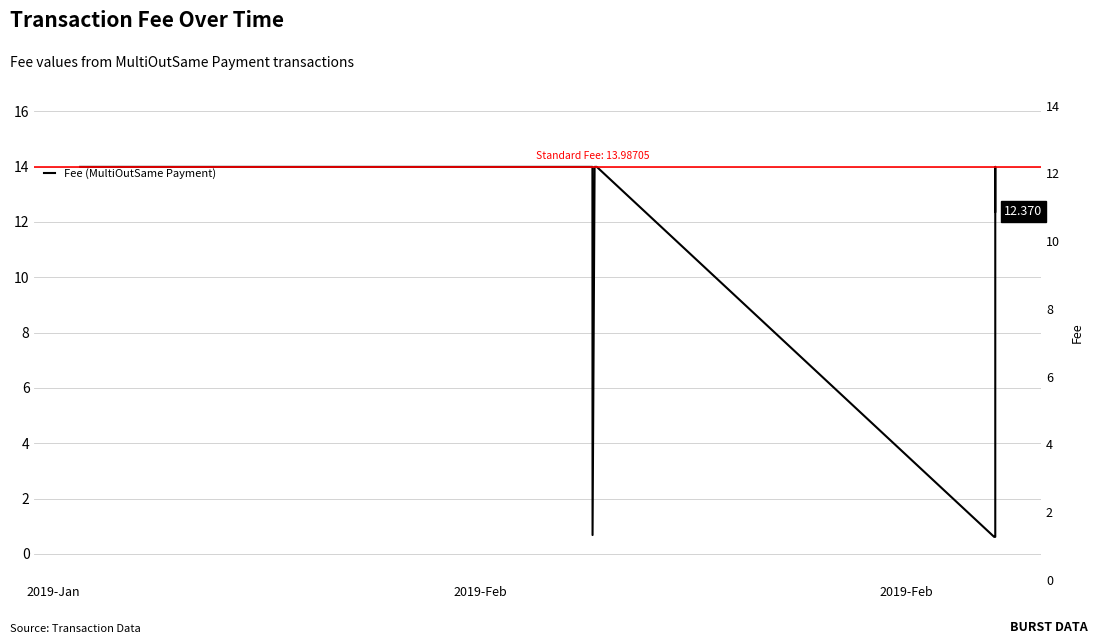

Where does the data first go above 13?

2019-Jan